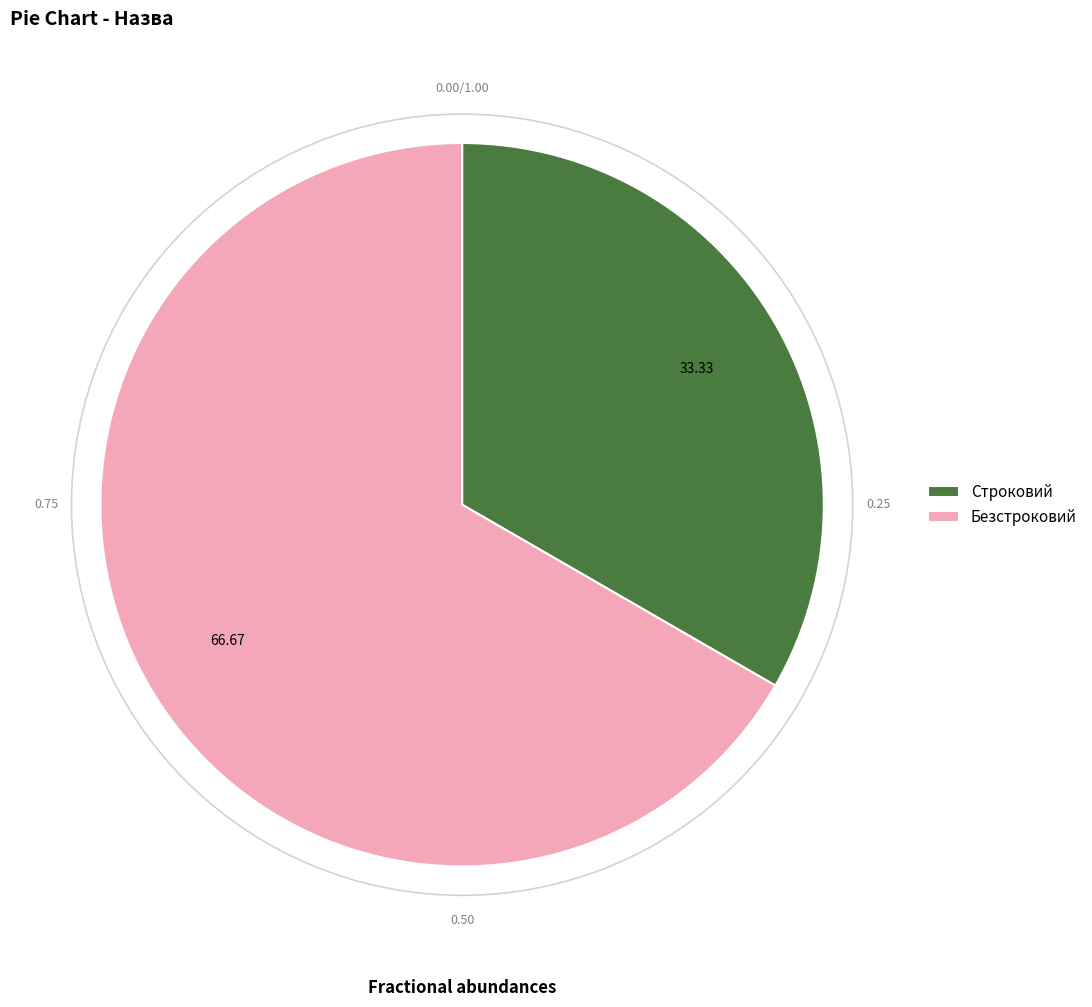

True or false: Безстроковий accounts for 67% of the total.

True